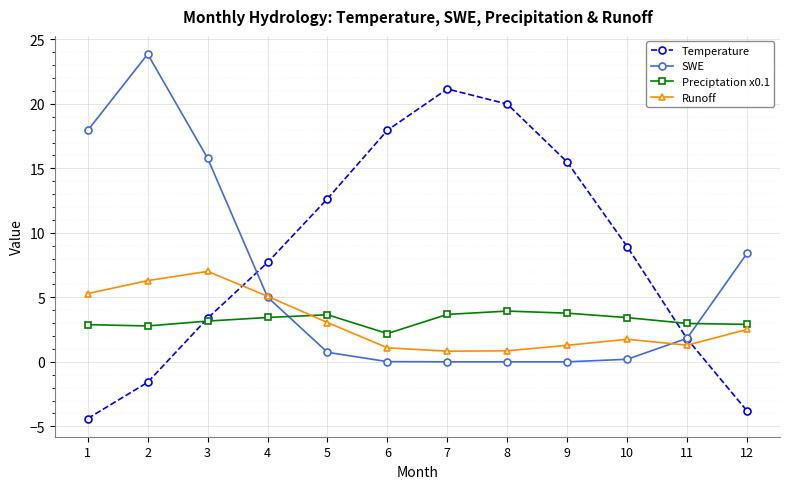

What is the smallest value displayed?

-4.4